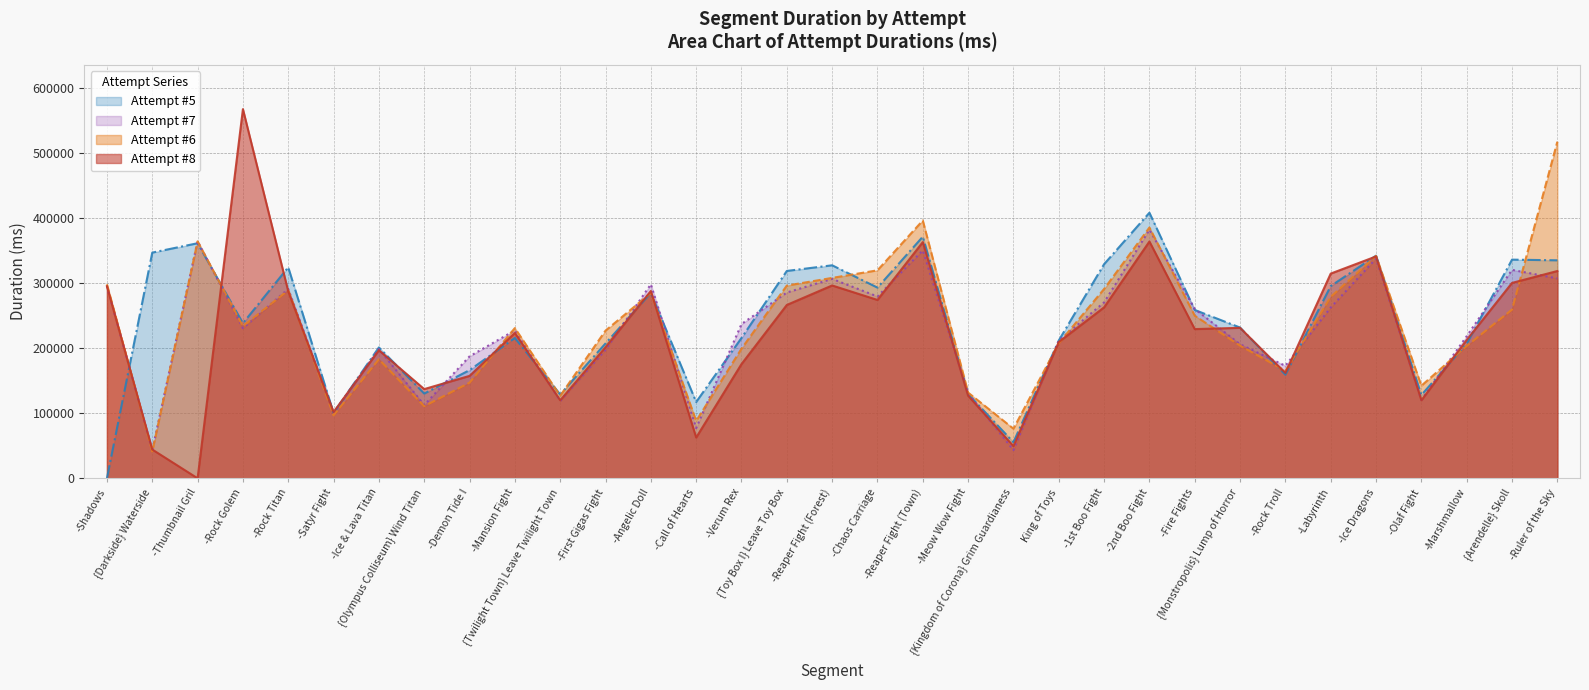

Where is the first local minimum for Attempt #8?

-Thumbnail Gril